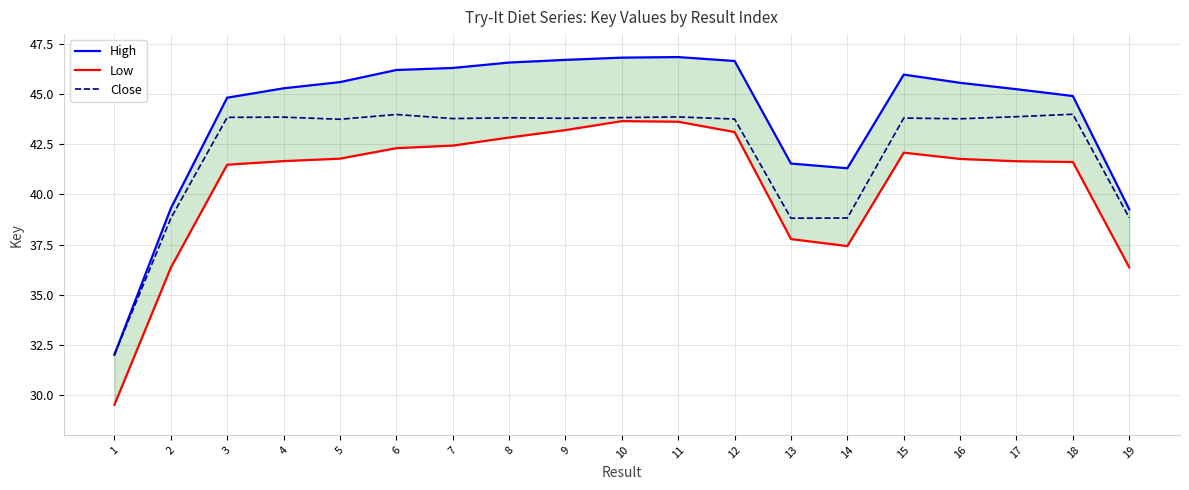

The Low series shows 20.1 at 16. True or false?

False